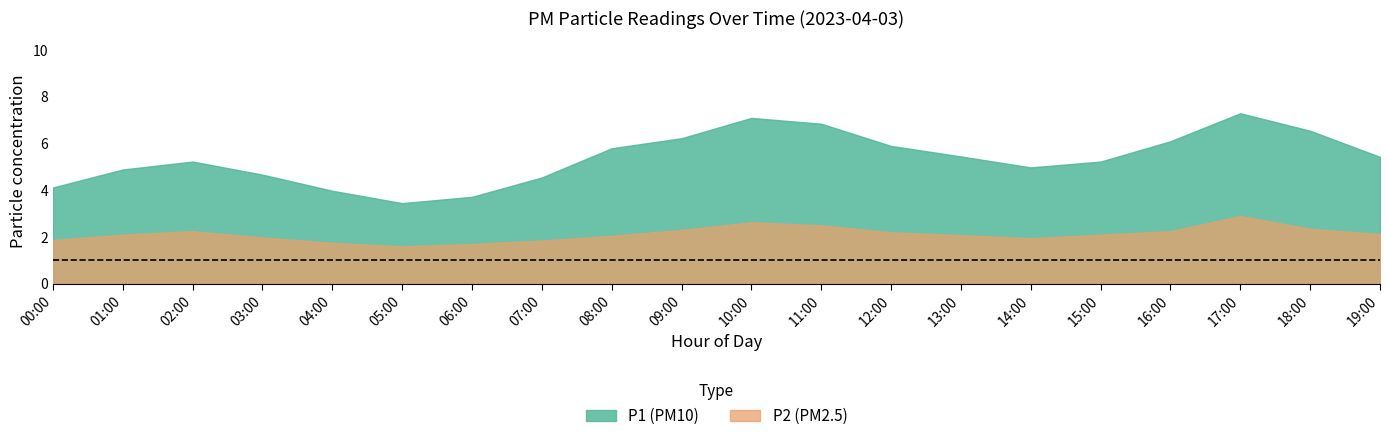

Reading left to right, extract all data points from this chart.

P1: 00:00=4.1	01:00=4.9	02:00=5.2	03:00=4.7	04:00=4.0	05:00=3.5	06:00=3.7	07:00=4.5	08:00=5.8	09:00=6.2	10:00=7.1	11:00=6.8	12:00=5.9	13:00=5.5	14:00=5.0	15:00=5.2	16:00=6.1	17:00=7.3	18:00=6.5	19:00=5.4
P2: 00:00=1.9	01:00=2.1	02:00=2.2	03:00=2.0	04:00=1.8	05:00=1.6	06:00=1.7	07:00=1.9	08:00=2.0	09:00=2.3	10:00=2.6	11:00=2.5	12:00=2.2	13:00=2.1	14:00=1.9	15:00=2.1	16:00=2.2	17:00=2.9	18:00=2.4	19:00=2.1